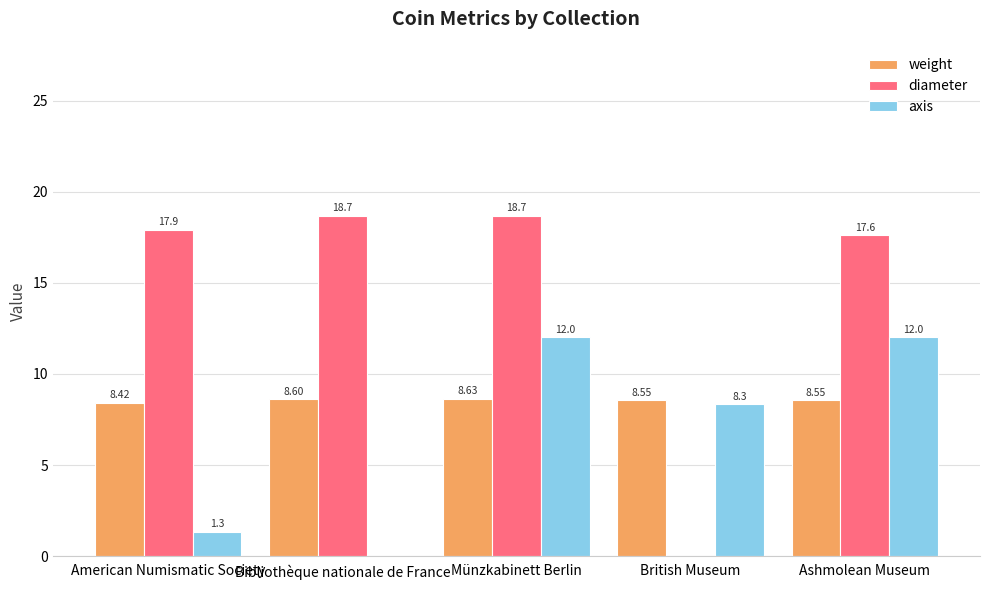

Where does the axis series first go above 8?

Münzkabinett Berlin